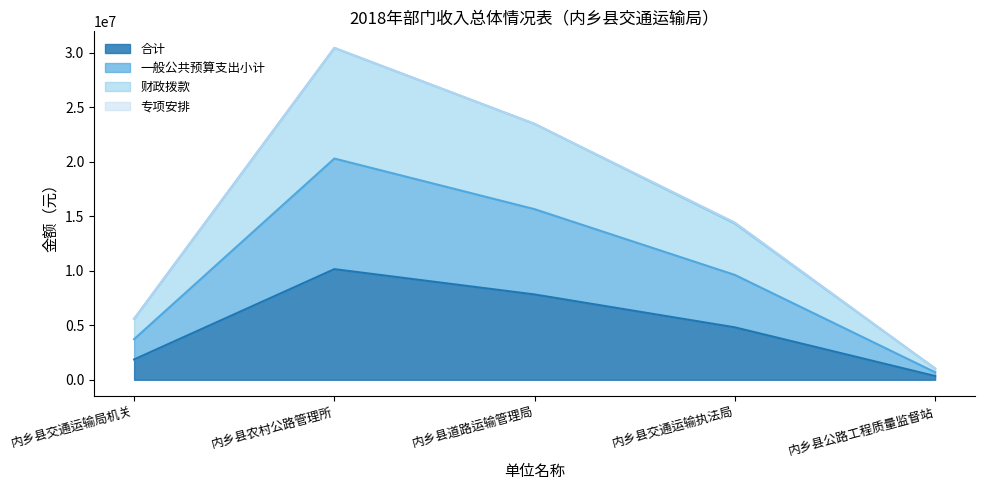

True or false: 合计 and 一般公共预算支出小计 intersect in this chart.

False